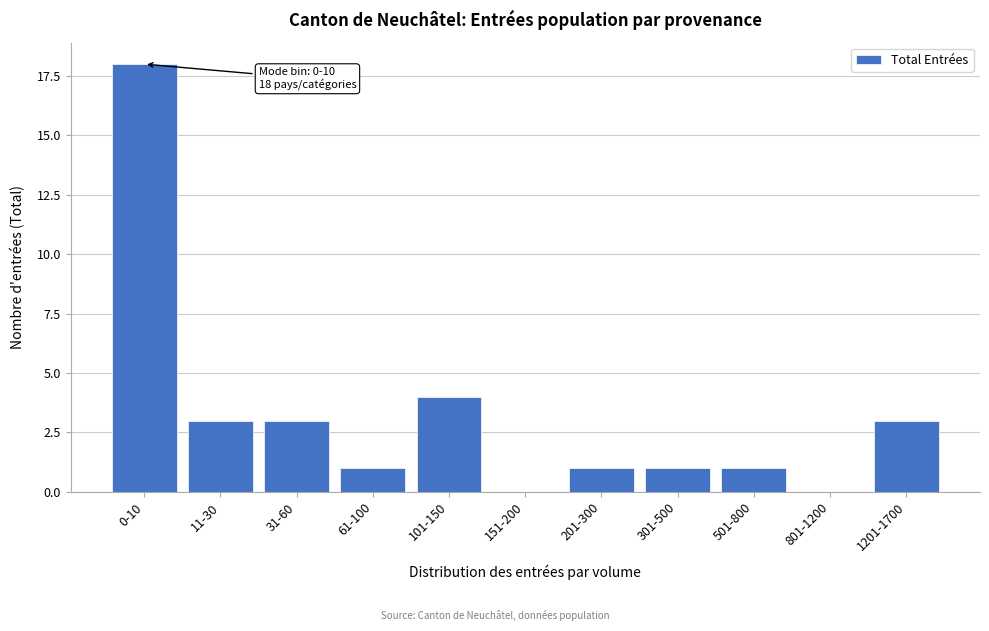

Reading left to right, transcribe all the data shown in this chart.

0-10=18	11-30=3	31-60=3	61-100=1	101-150=4	151-200=0	201-300=1	301-500=1	501-800=1	801-1200=0	1201-1700=3